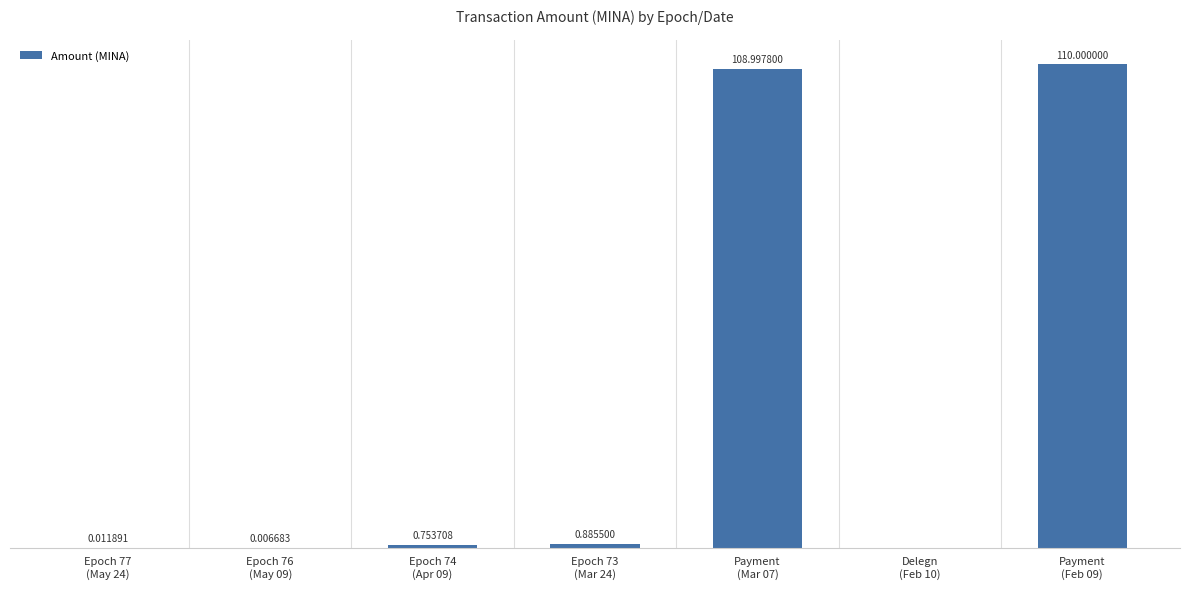

Reading right to left, what are all the values shown in this chart?

Payment
(Feb 09)=110.0	Delegn
(Feb 10)=0.0	Payment
(Mar 07)=109.0	Epoch 73
(Mar 24)=0.9	Epoch 74
(Apr 09)=0.8	Epoch 76
(May 09)=0.0	Epoch 77
(May 24)=0.0